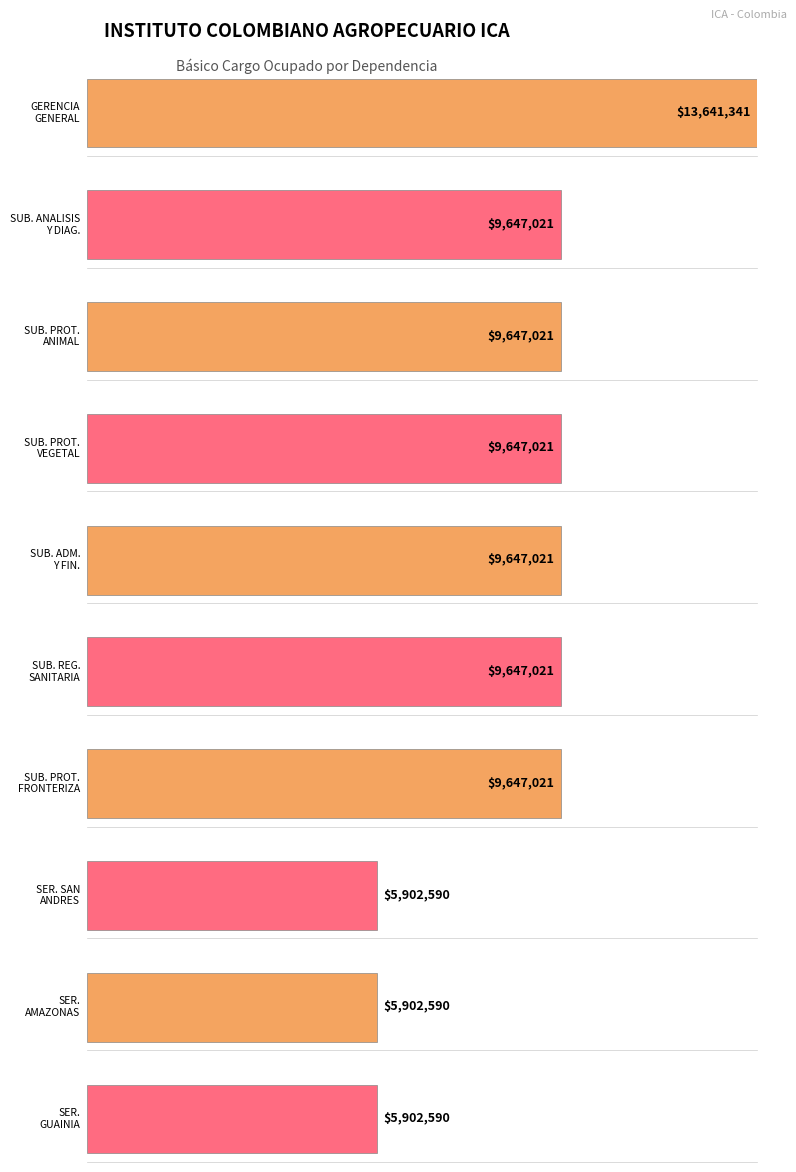

What position from the left is 7?

8